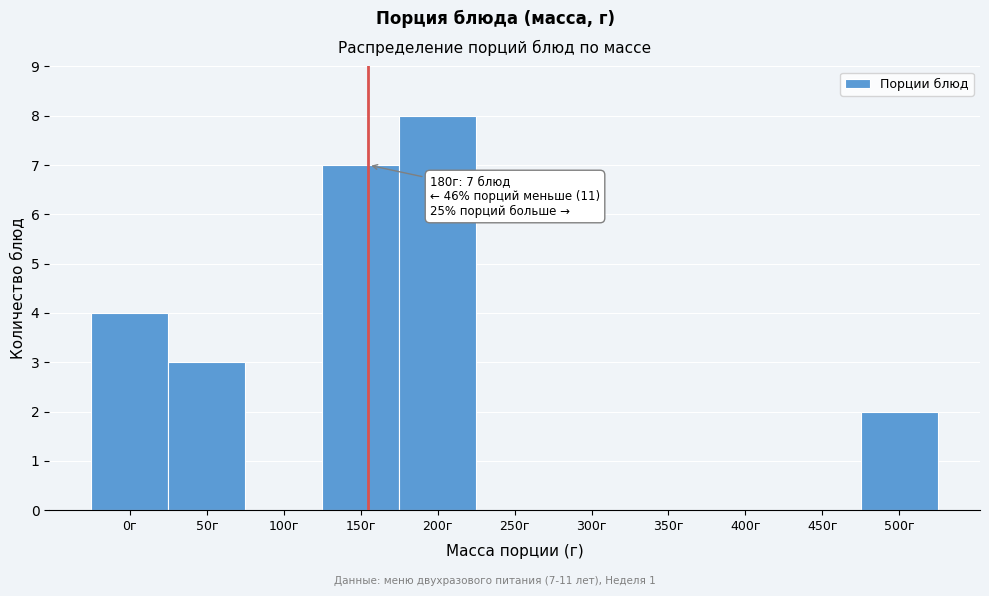

Reading left to right, what are all the values shown in this chart?

0г=4	50г=3	100г=0	150г=7	200г=8	250г=0	300г=0	350г=0	400г=0	450г=0	500г=2